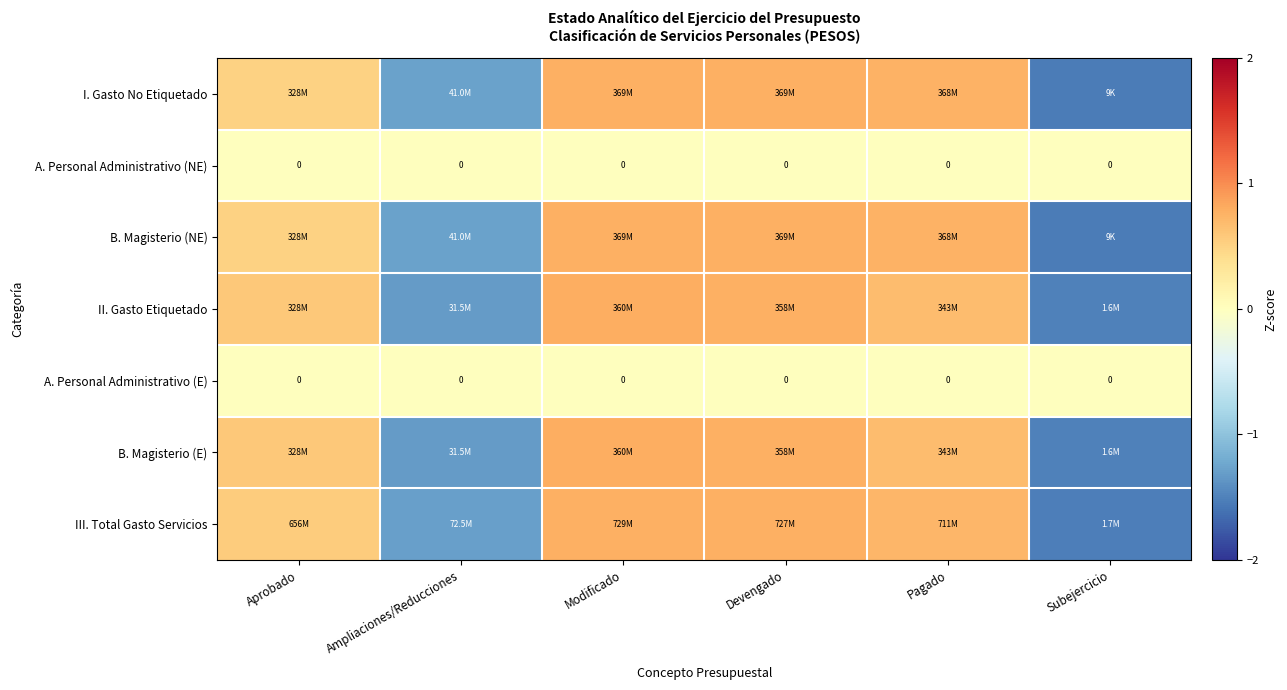

The III. Total Gasto Servicios series shows 0.7 at Pagado. True or false?

True